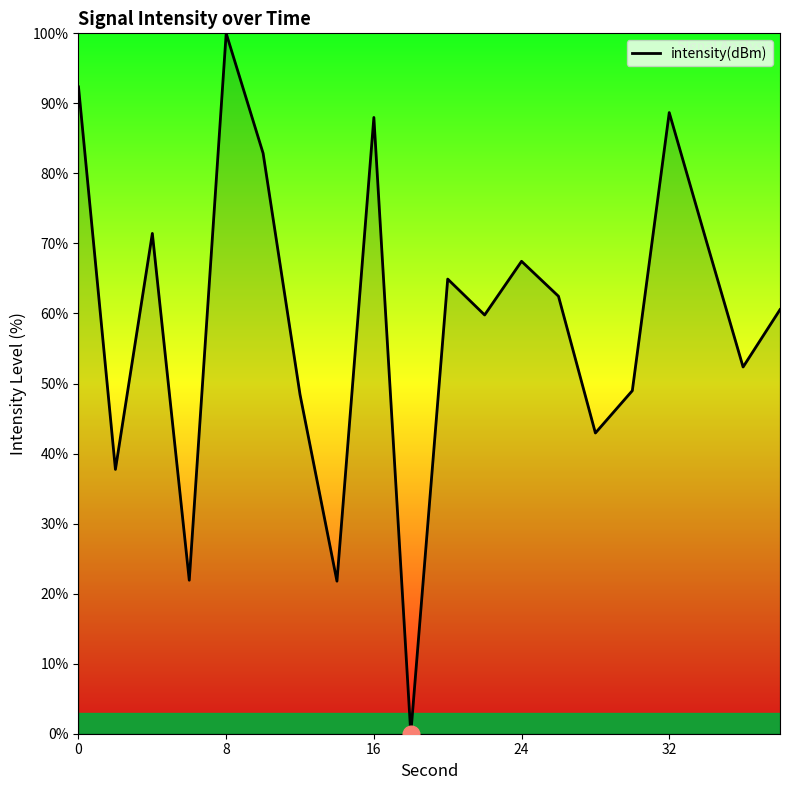

What is the greatest value displayed?

100.0